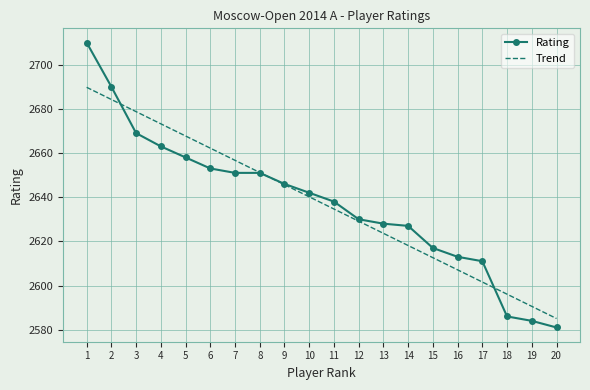

What value does the Trend series have at 9?

2645.7